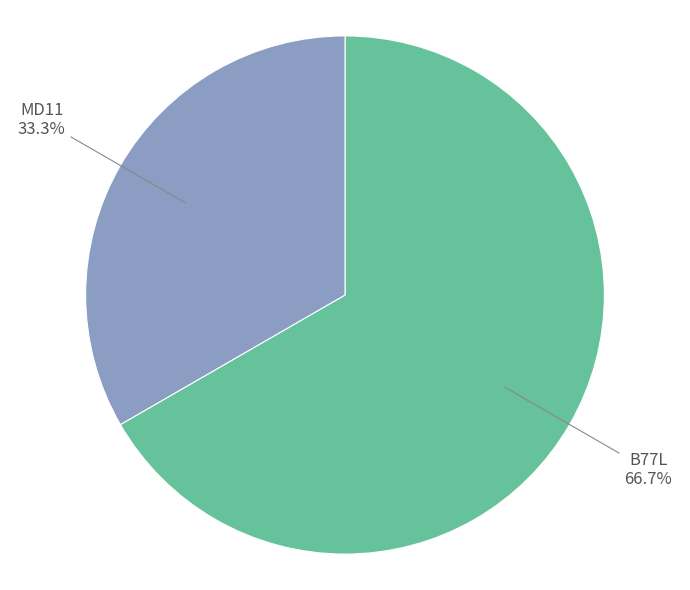

To the nearest percent, what is the average slice percentage?

50%